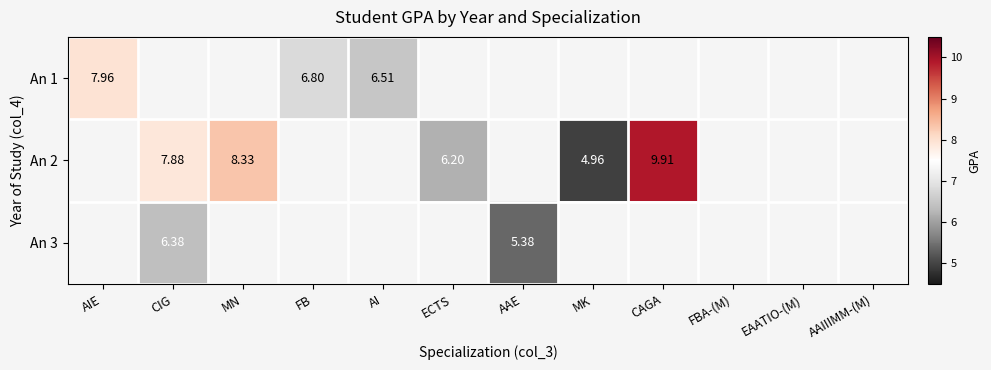

How many data points does each series have?

12